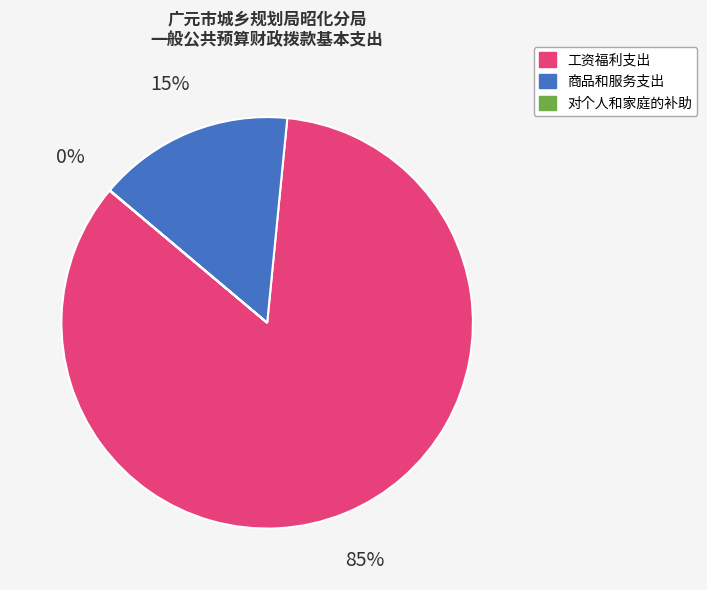

To the nearest percent, what is the average slice percentage?

33%